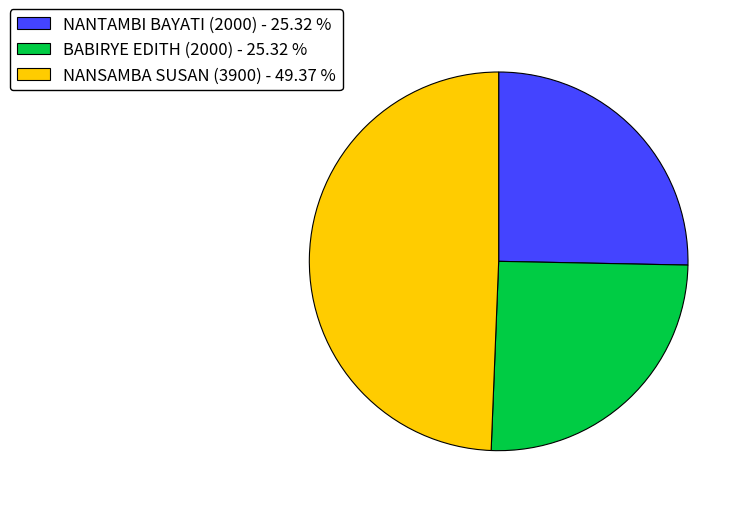

True or false: NANTAMBI BAYATI (2000) accounts for 37% of the total.

False